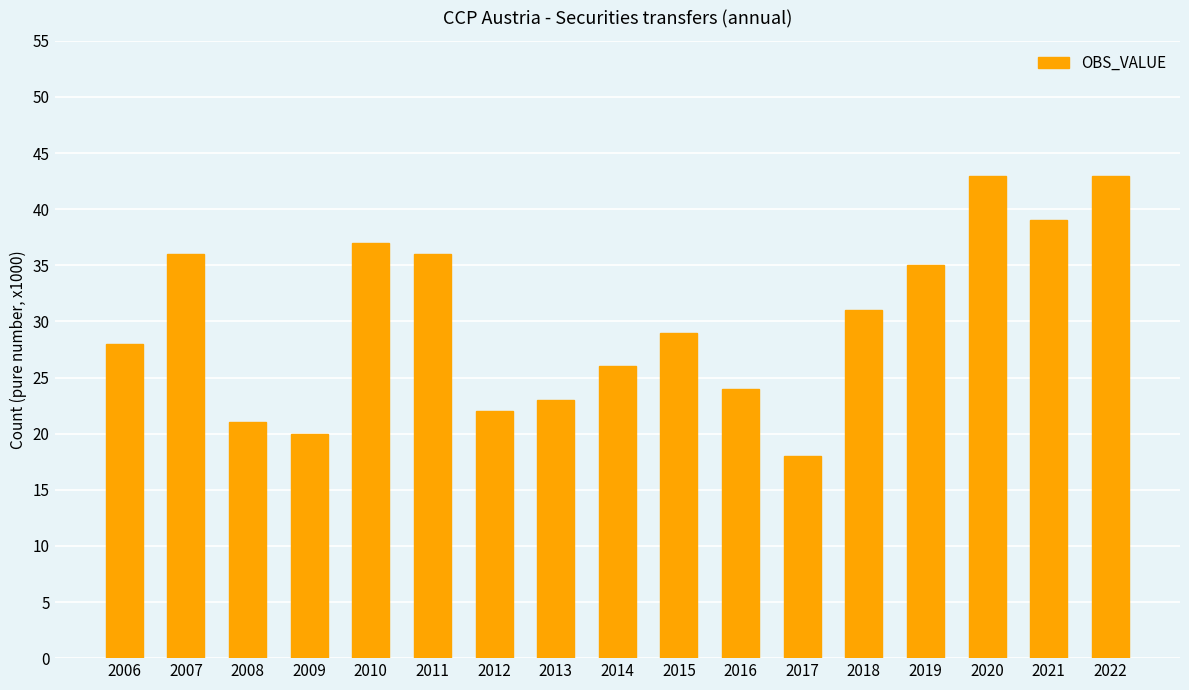

How many distinct data groups are displayed?

1